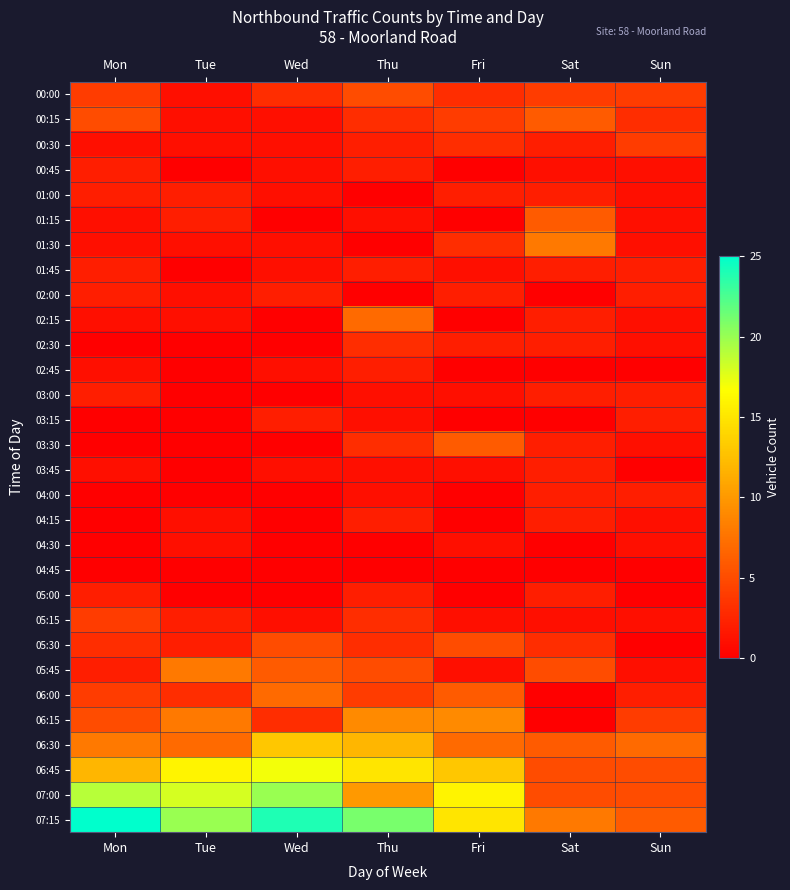

What is the difference between the highest and lowest values at Fri?

16